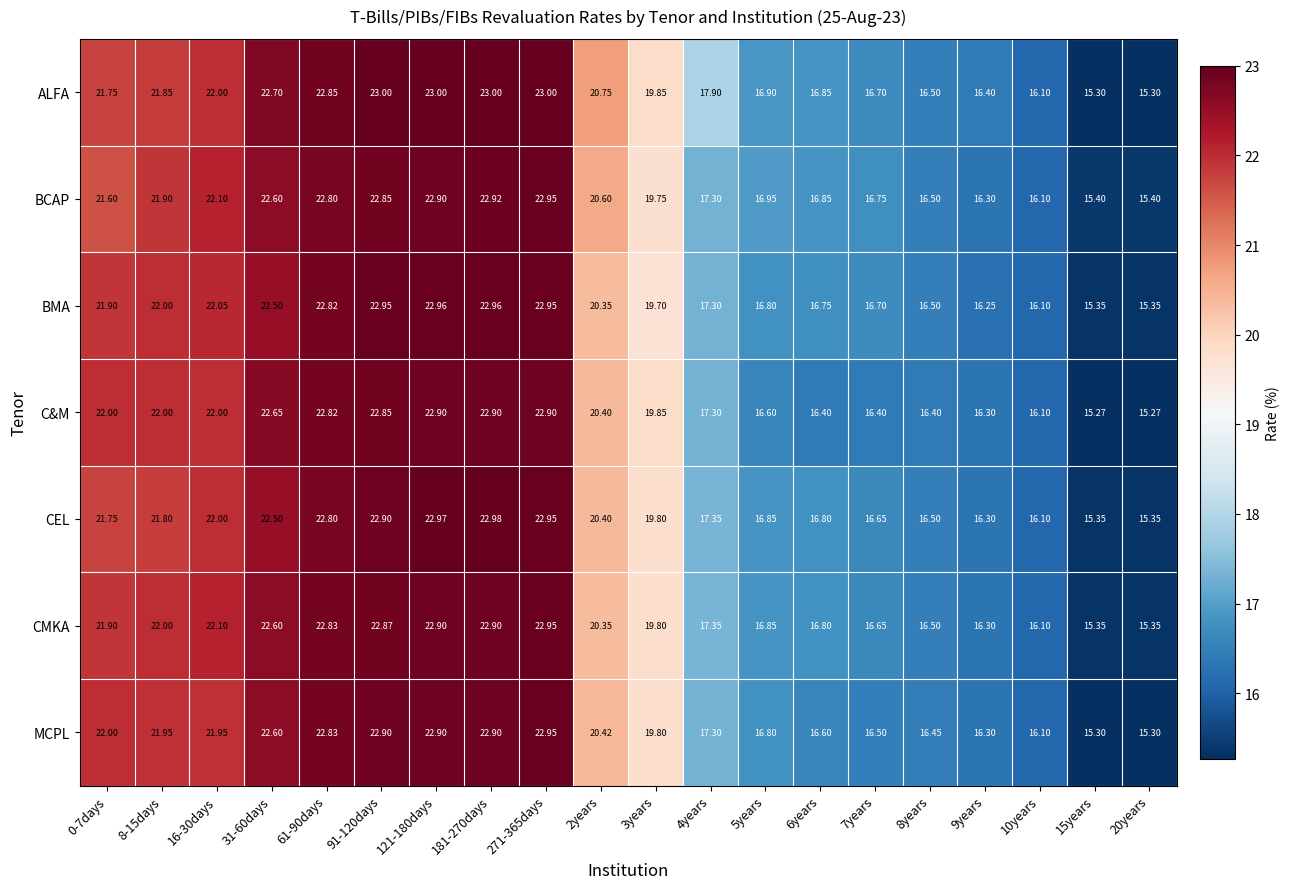

Which series has the widest spread of values?

ALFA